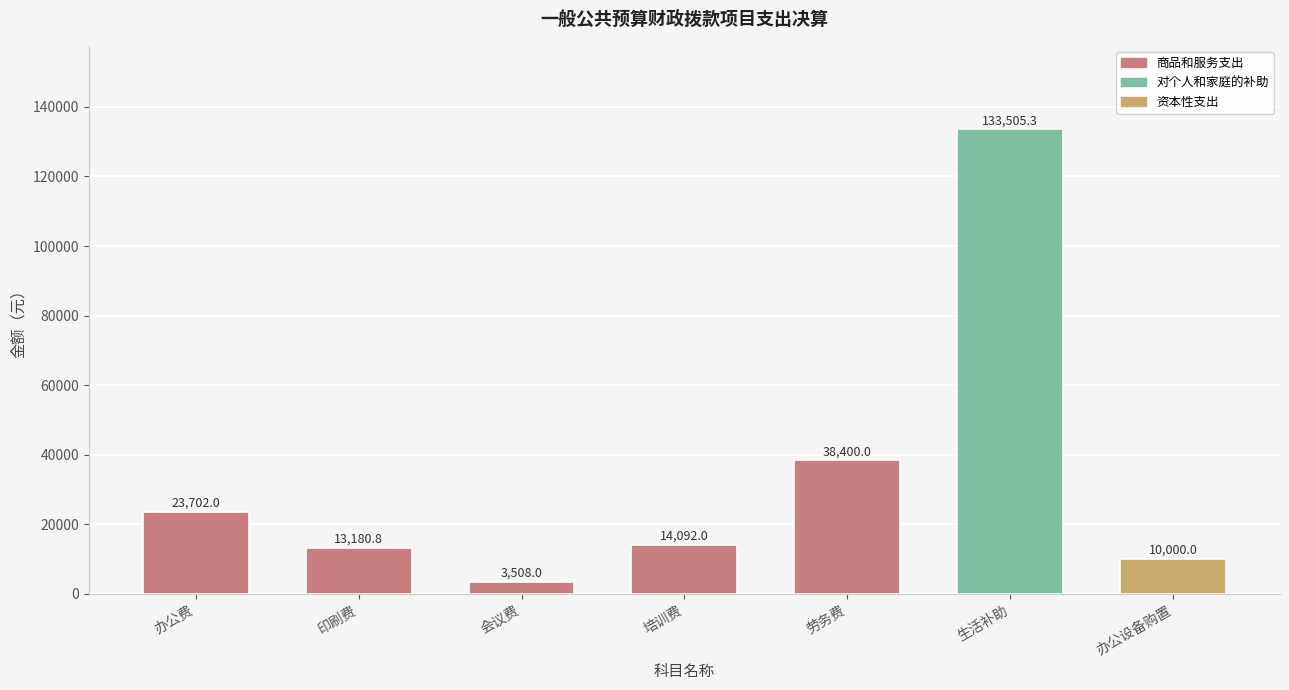

What is the greatest value displayed?

133505.3